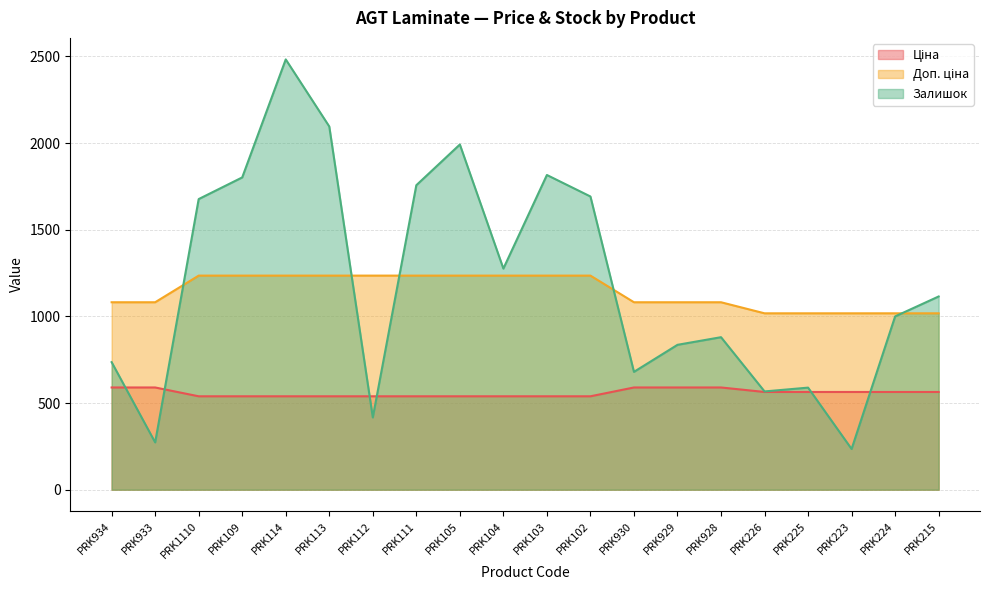

Which series has the largest range (max minus min)?

Залишок